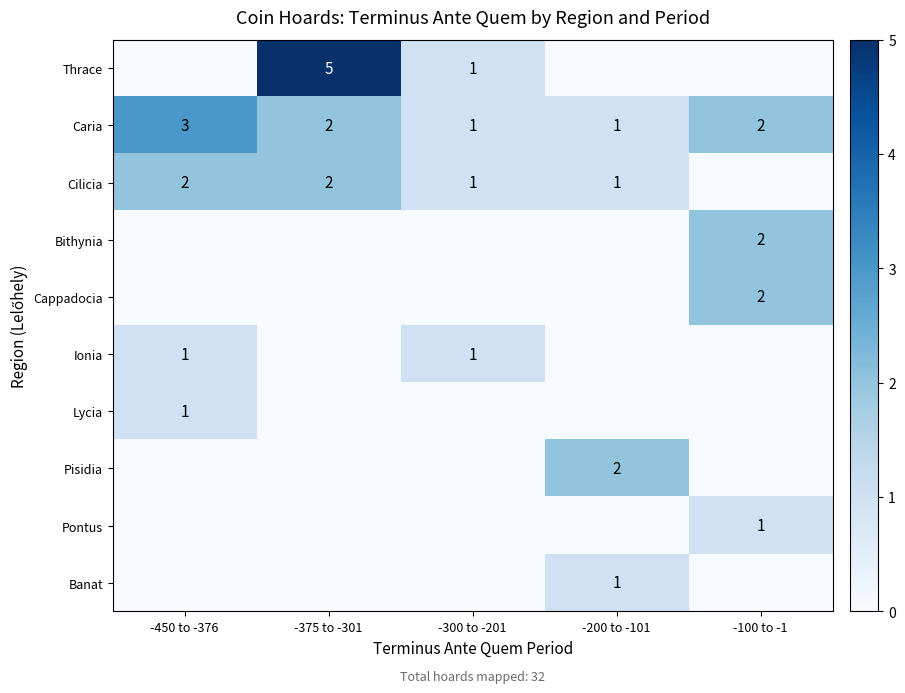

Is it true that Pisidia equals 2 at -200 to -101?

True